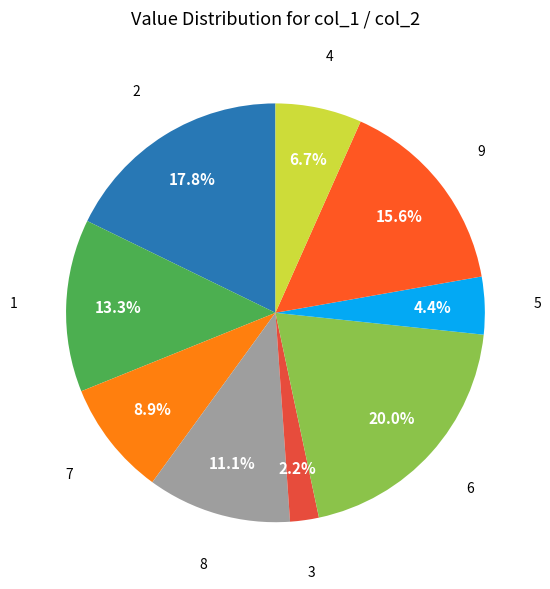

Does any single category account for the majority?

No